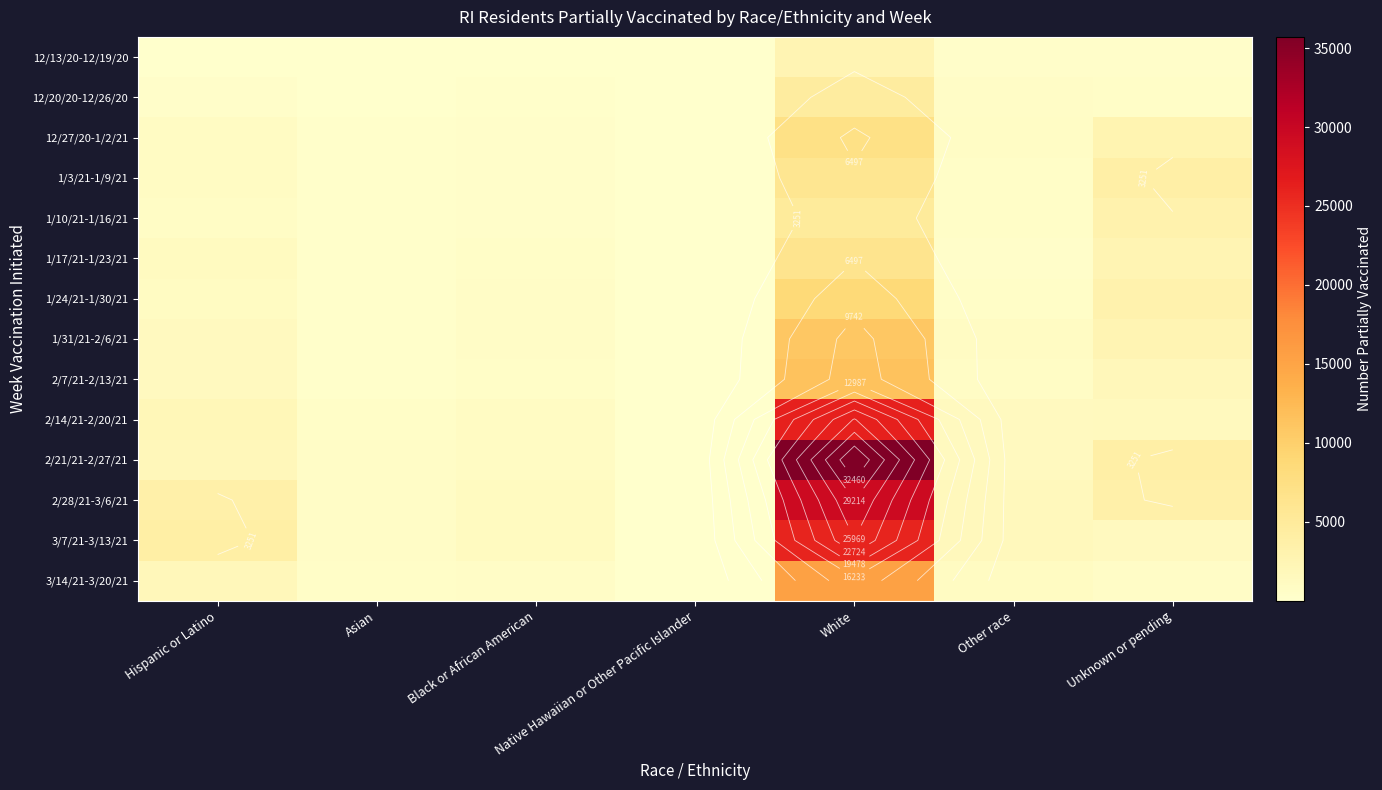

Which series has the widest spread of values?

2/21/21-2/27/21